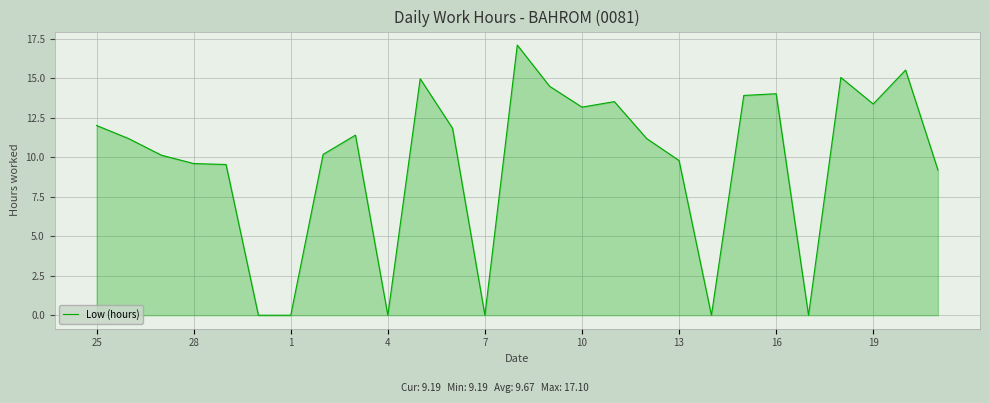

What is the difference between the maximum and minimum values?

17.1